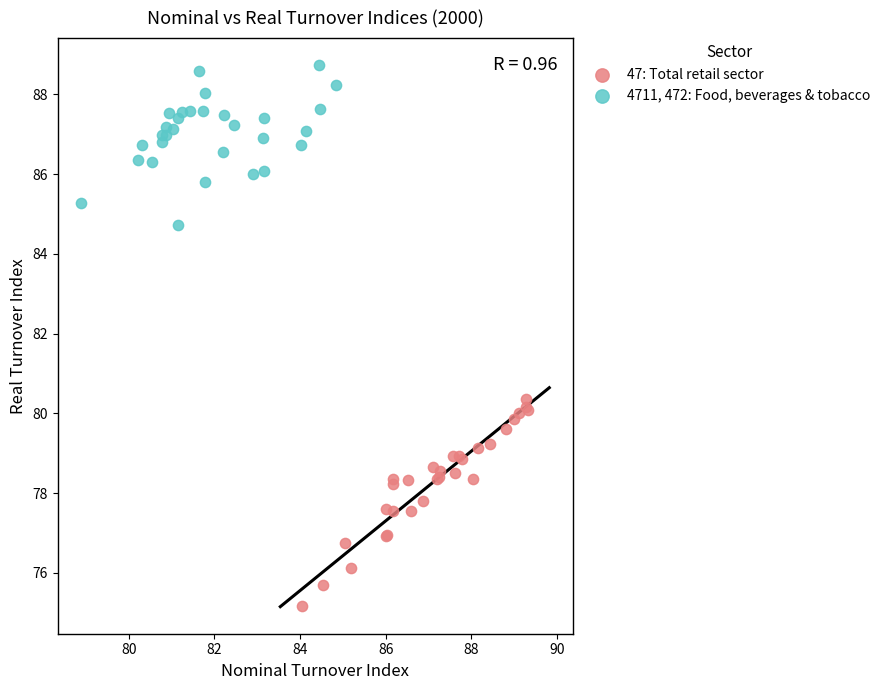

Which series has the largest Y range (max minus min)?

47: Total retail sector